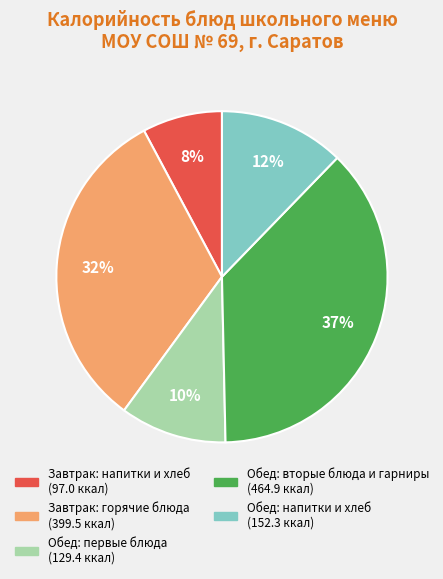

Is there a majority slice in this chart?

No